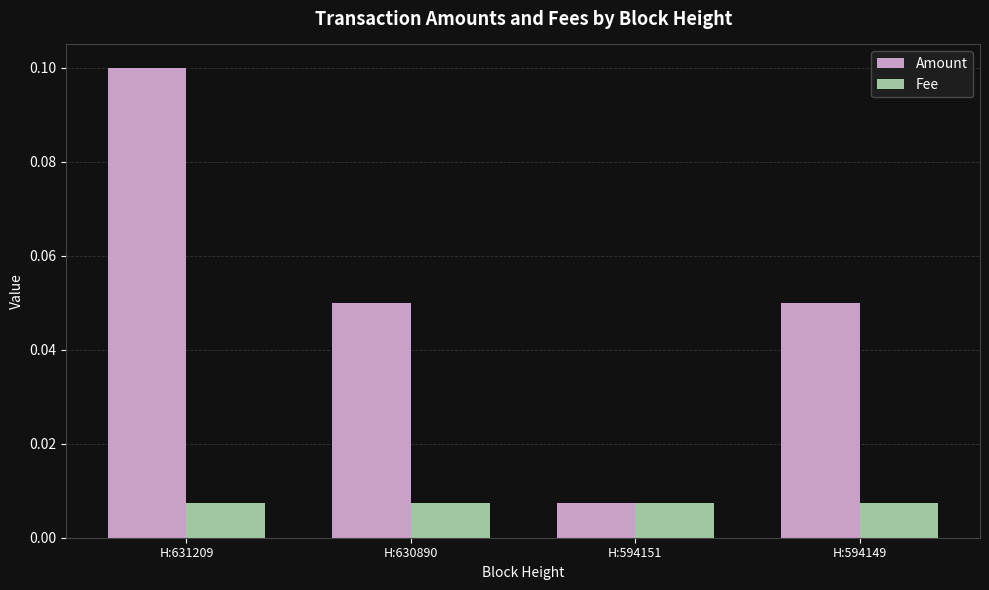

How many series are shown in this chart?

2